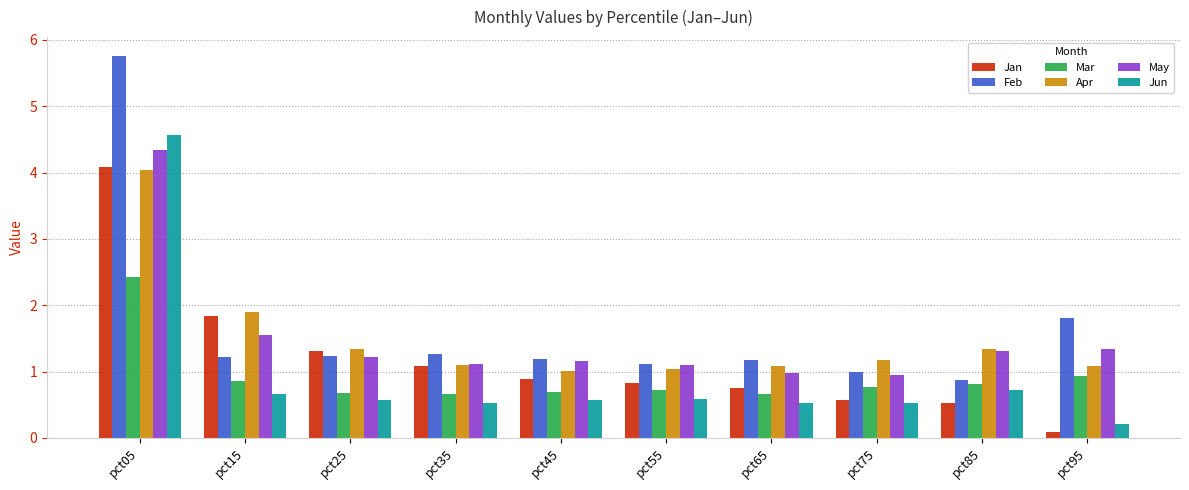

Is it true that May equals 1.0 at pct65?

True